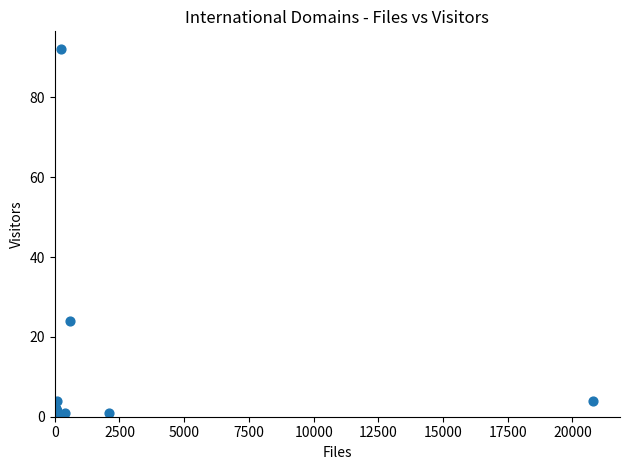

What Y value in the scatter plot is closest to 46?

24